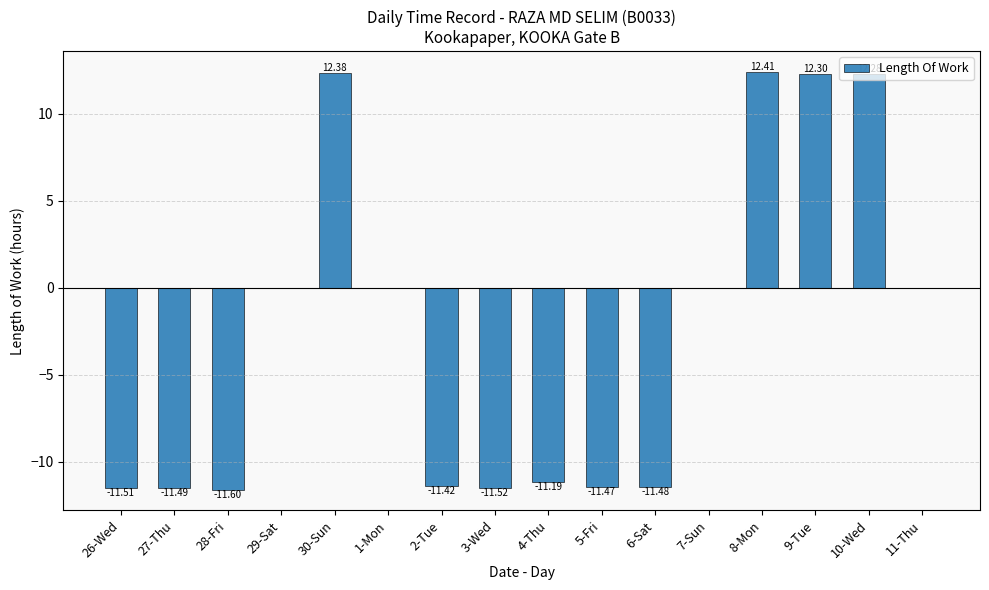

What is the sum of all values?

-42.3